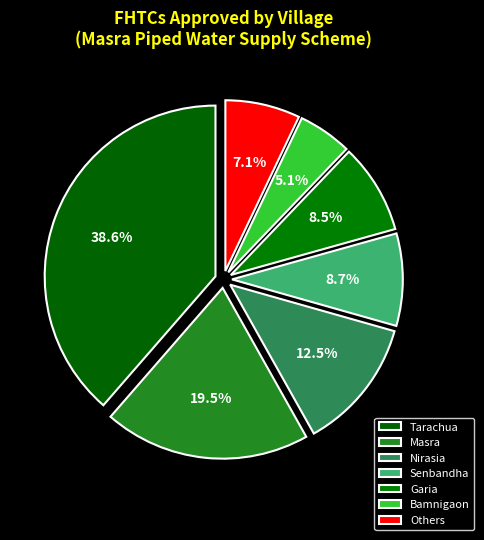

How many slices are in this pie chart?

7